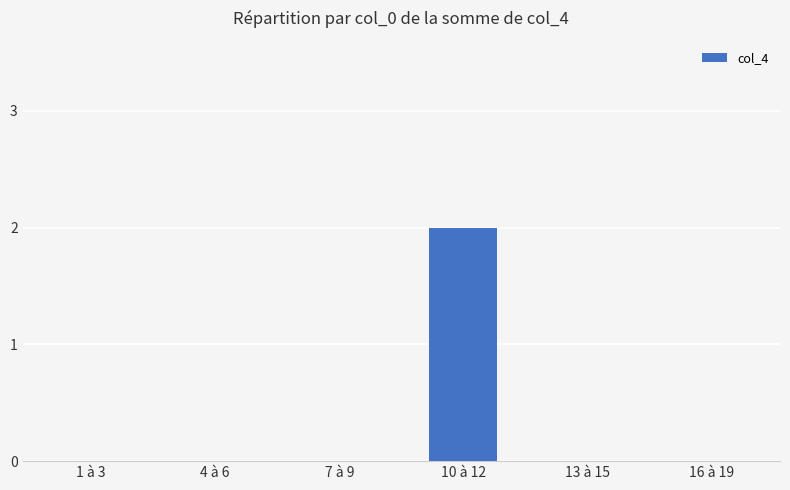

The value at 4 à 6 is 0. True or false?

True